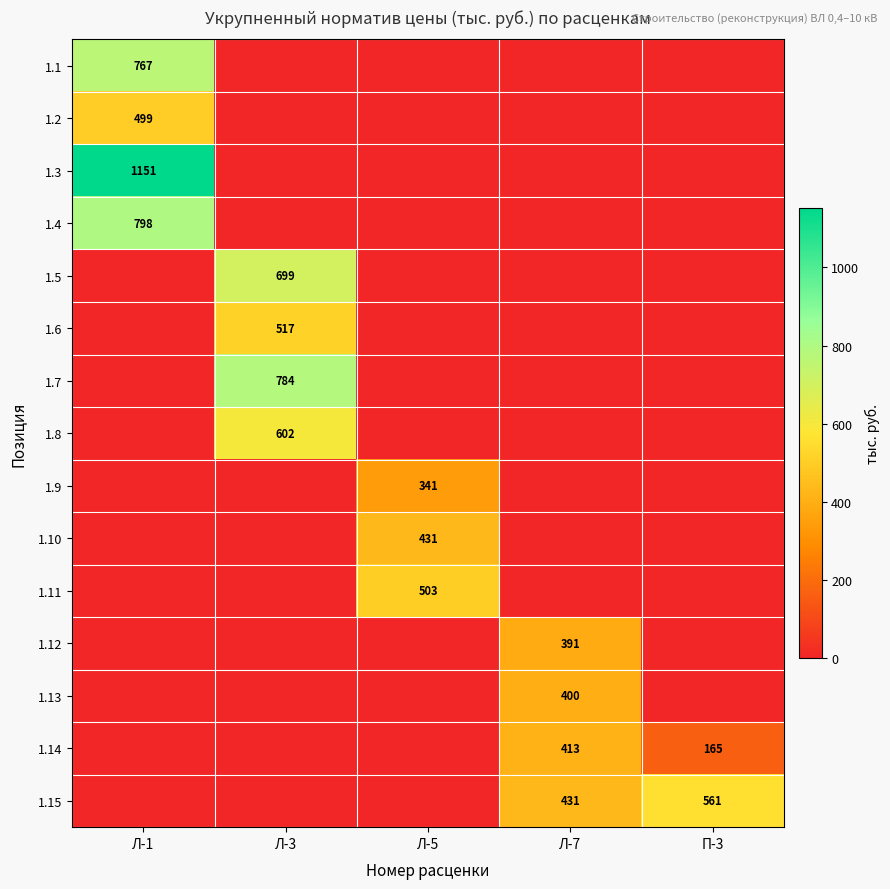

At how many categories does at least one series exceed 939?

1